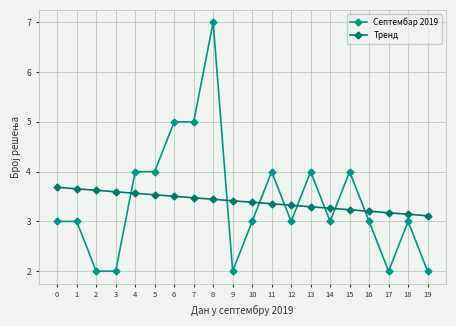

Reading left to right, extract all data points from this chart.

Септембар 2019: 0=3.0	1=3.0	2=2.0	3=2.0	4=4.0	5=4.0	6=5.0	7=5.0	8=7.0	9=2.0	10=3.0	11=4.0	12=3.0	13=4.0	14=3.0	15=4.0	16=3.0	17=2.0	18=3.0	19=2.0
Тренд: 0=3.7	1=3.7	2=3.6	3=3.6	4=3.6	5=3.5	6=3.5	7=3.5	8=3.4	9=3.4	10=3.4	11=3.4	12=3.3	13=3.3	14=3.3	15=3.2	16=3.2	17=3.2	18=3.1	19=3.1